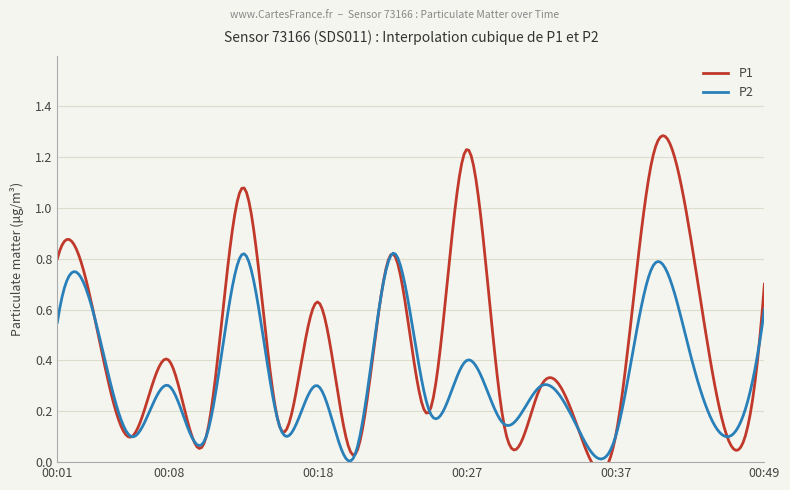

The value of P2 at 00:01 is 0.1. True or false?

False